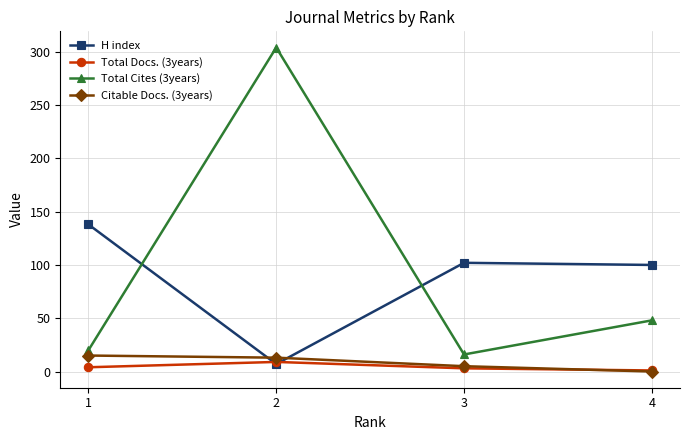

How many values in the H index series are below 102?

2